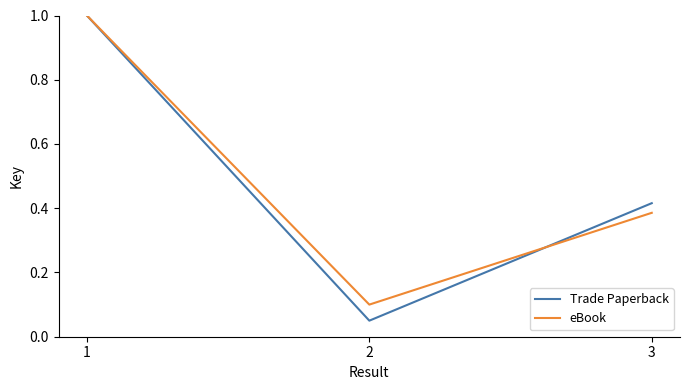

At how many categories does at least one series exceed 0?

3